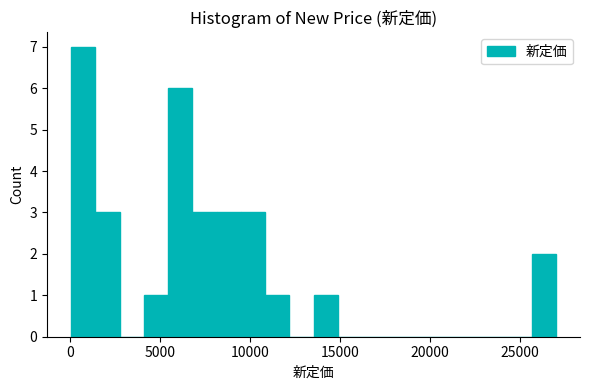

Read against the x-axis, roughly where is the centre of the tallest bar?

500